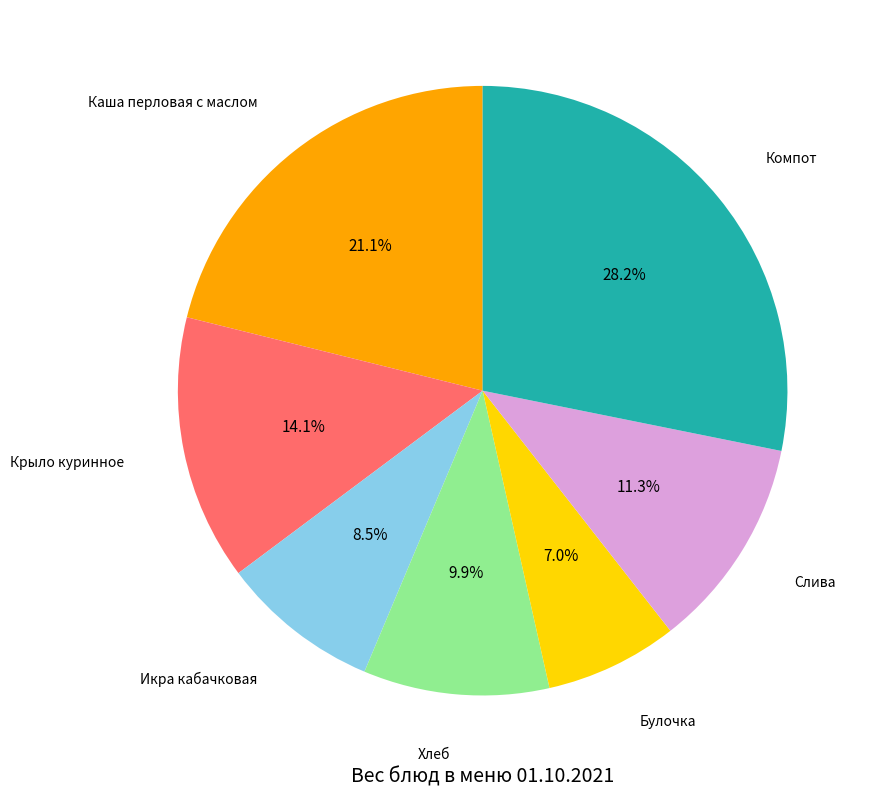

Is there a majority slice in this chart?

No